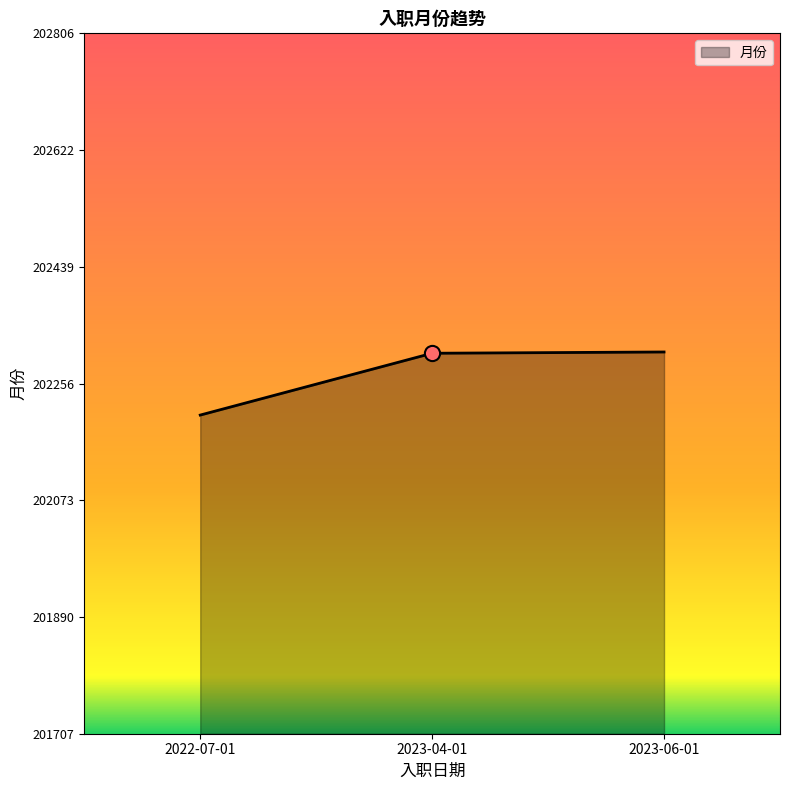

Approximately how many times larger is the value at 2023-06-01 compared to 2023-04-01?

1.0